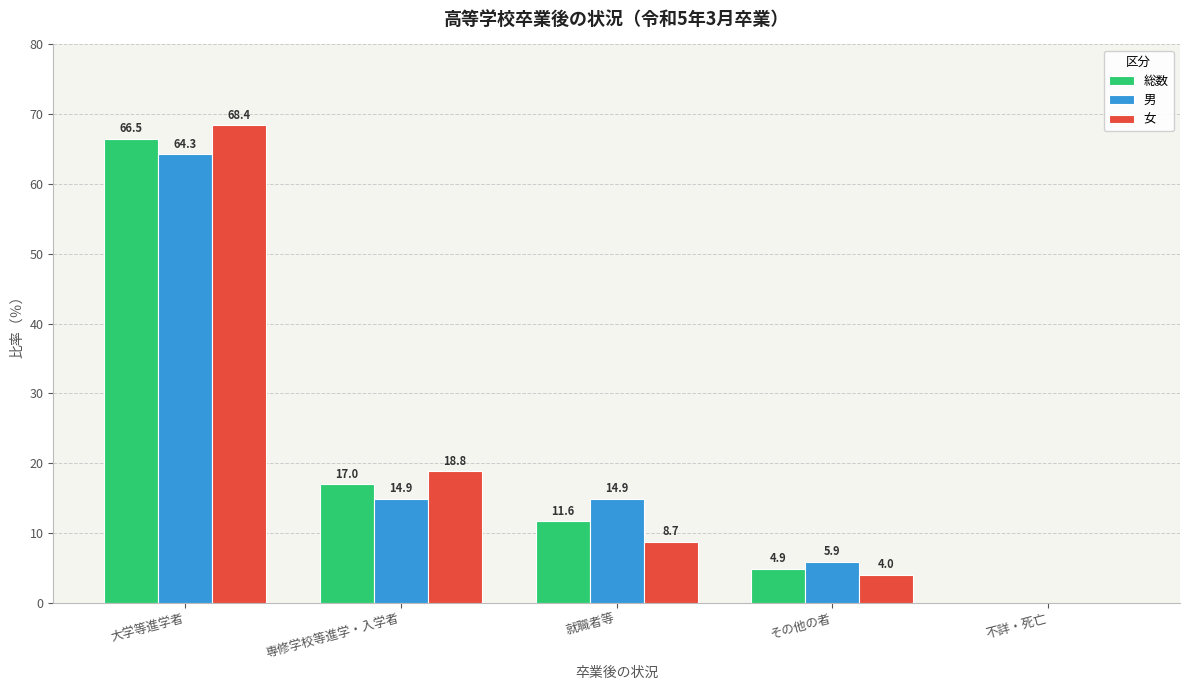

At which label does 男 first exceed 14?

大学等進学者